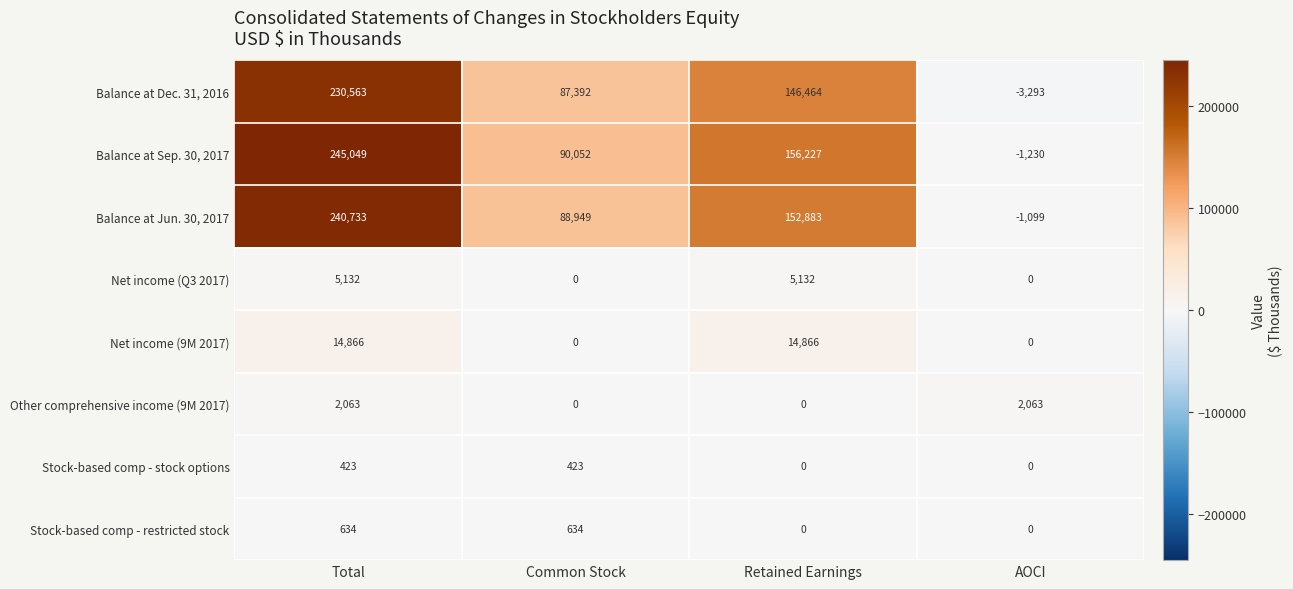

How many values in Balance at Sep. 30, 2017 are above zero?

3